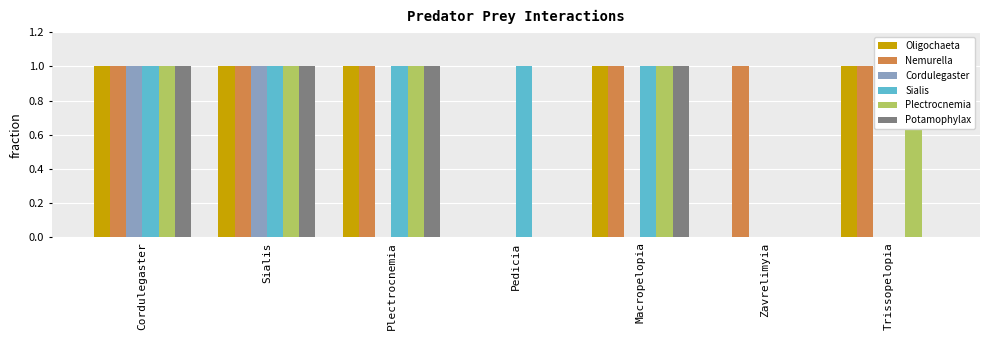

Reading left to right, what are all the values shown in this chart?

Oligochaeta: 1	1	1	0	1	0	1
Nemurella: 1	1	1	0	1	1	1
Cordulegaster: 1	1	0	0	0	0	0
Sialis: 1	1	1	1	1	0	0
Plectrocnemia: 1	1	1	0	1	0	1
Potamophylax: 1	1	1	0	1	0	0